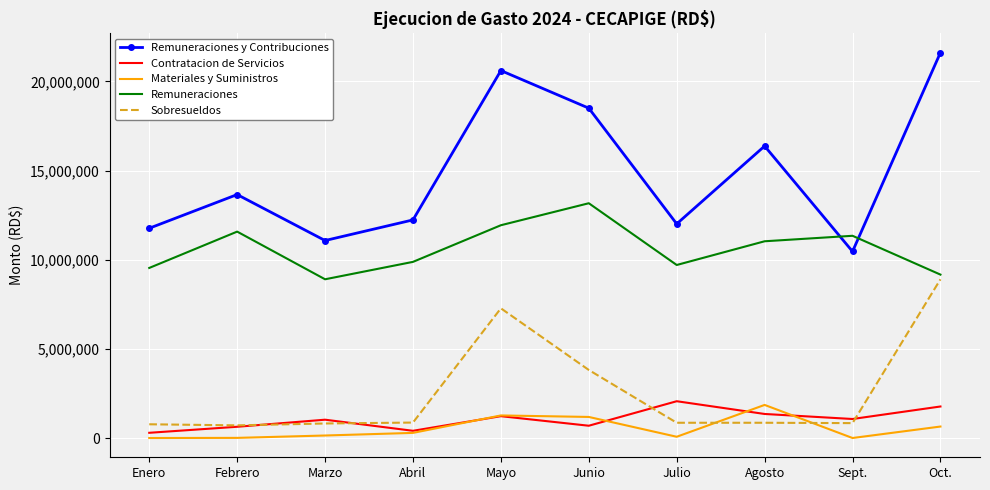

What position from the left is Febrero?

2